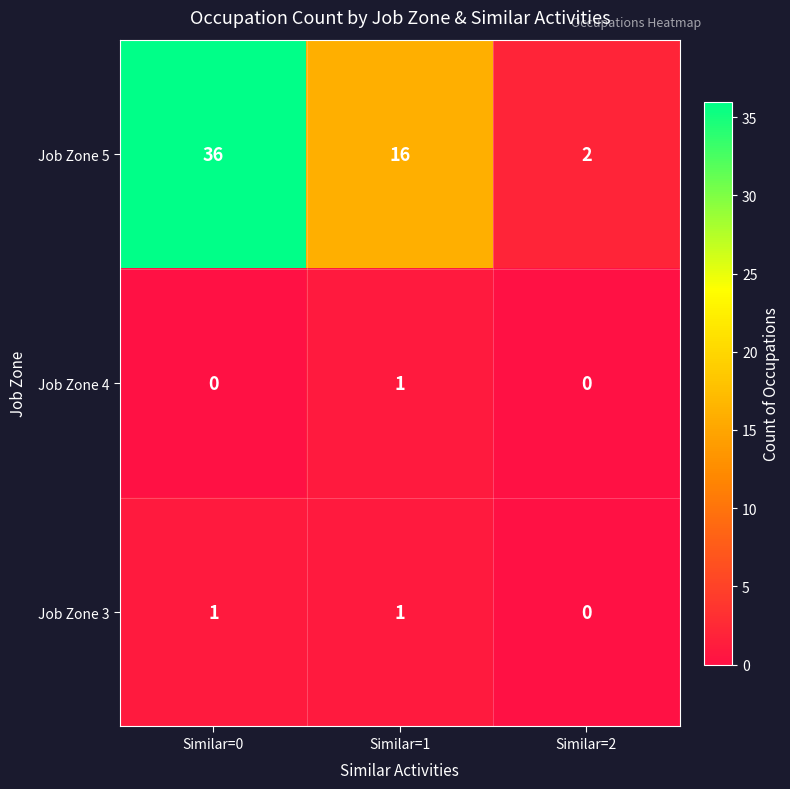

Is it true that Job Zone 5 equals 1 at Similar=2?

False